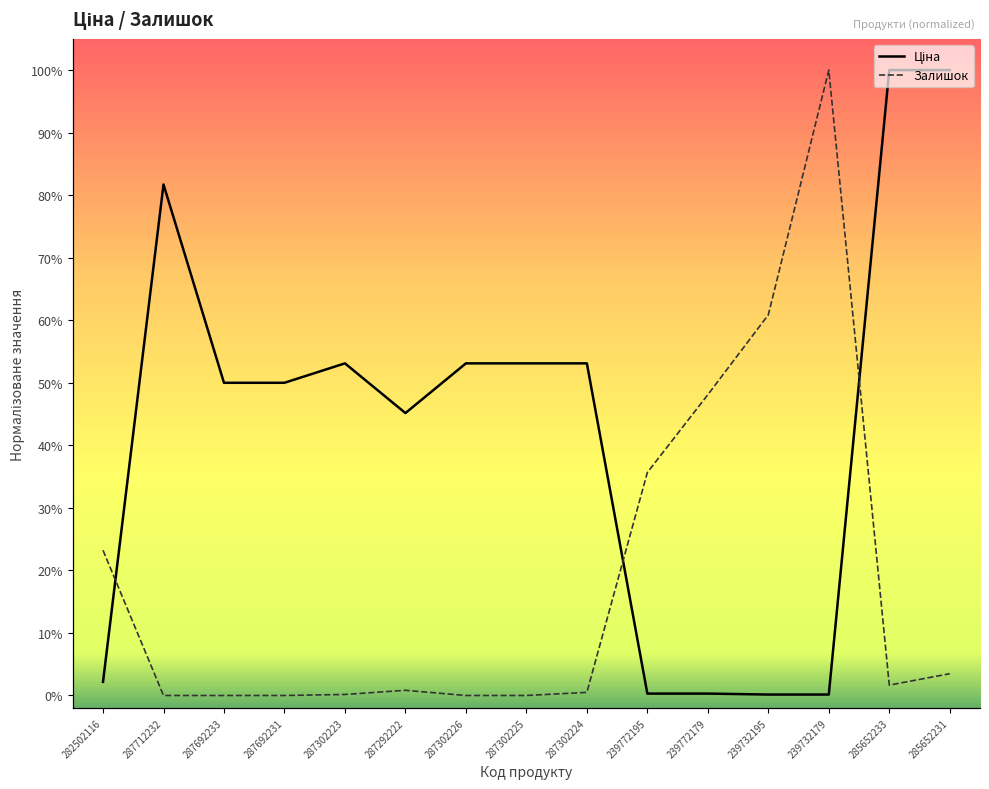

Rank the series by their maximum value, from lowest to highest.

Ціна, Залишок